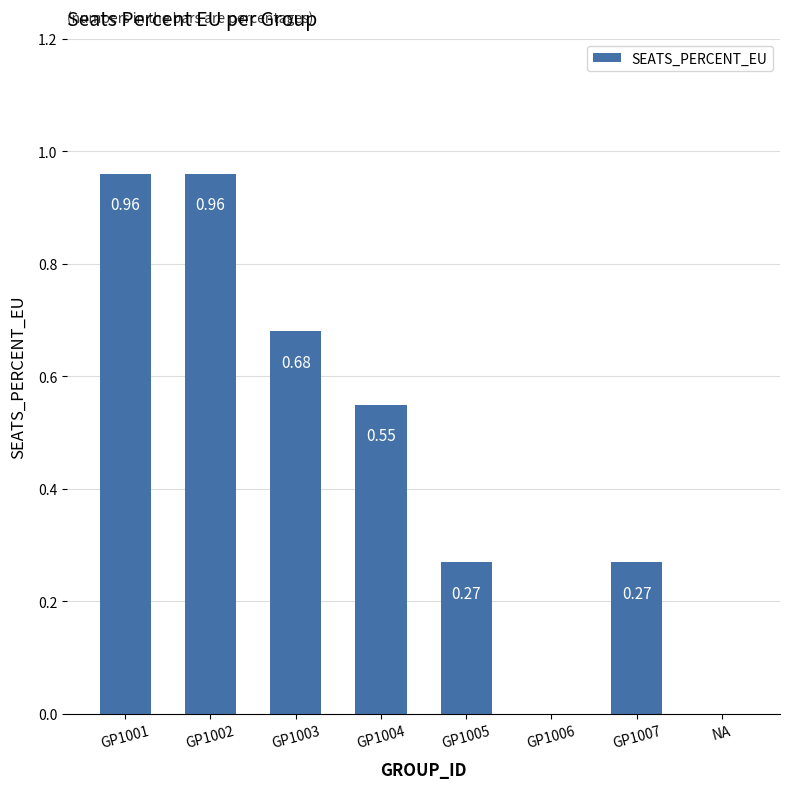

What is the sum of all values?

3.7